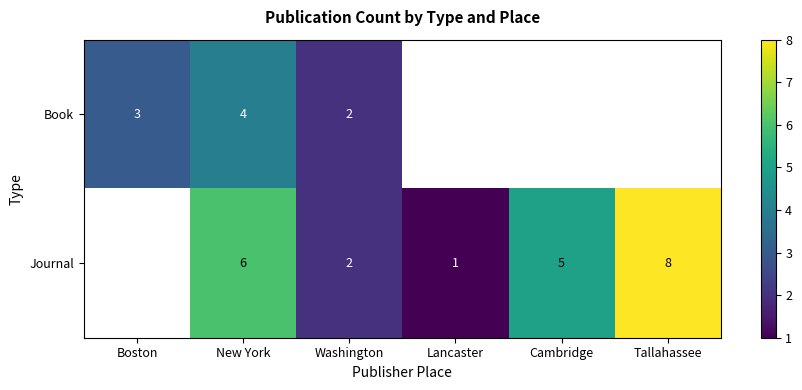

The value of Journal at Lancaster is 1. True or false?

True